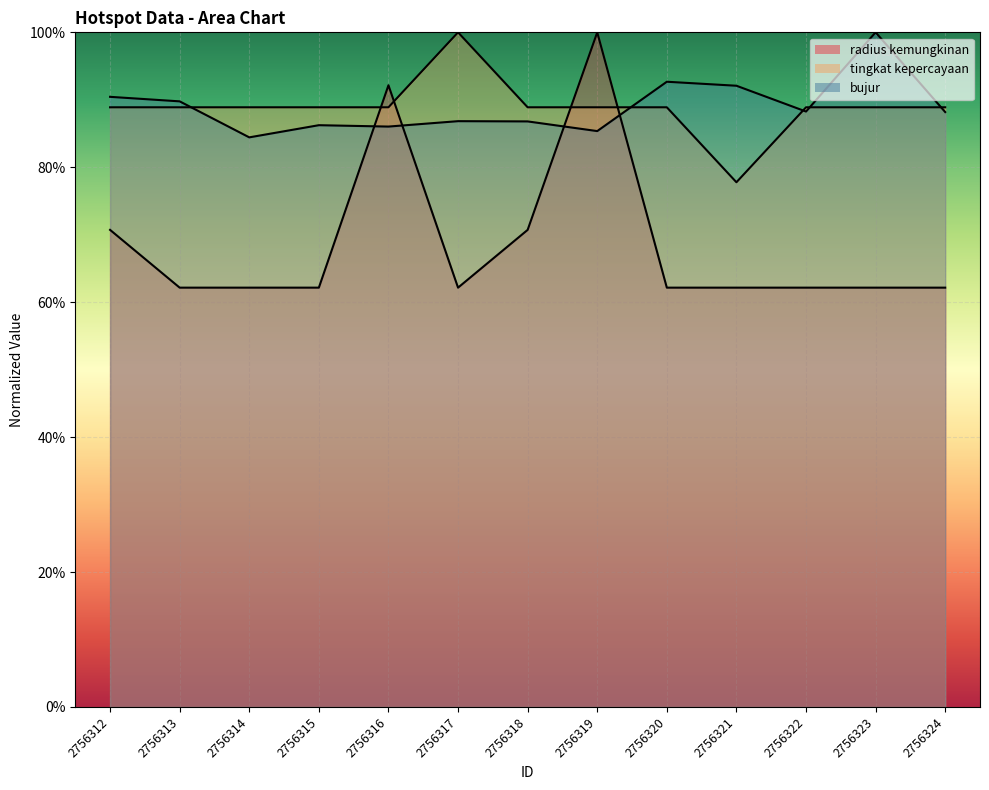

What is the spread (max minus min) of values at 2756319?

14.6